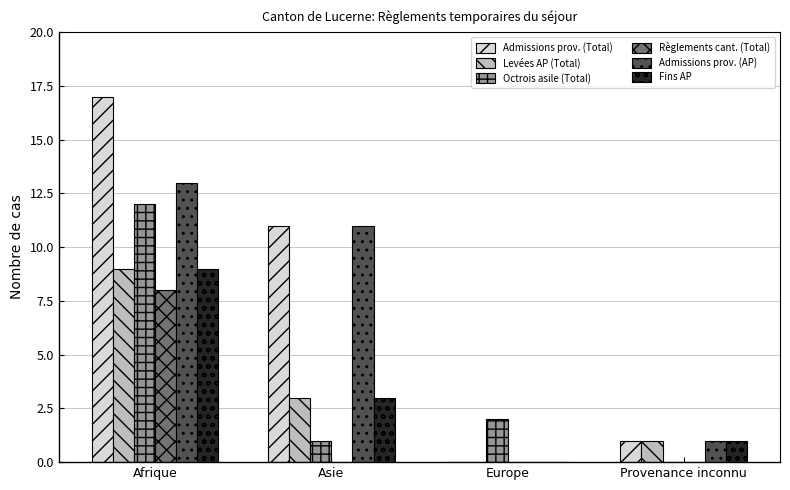

At which category is the sum across all series the highest?

Afrique